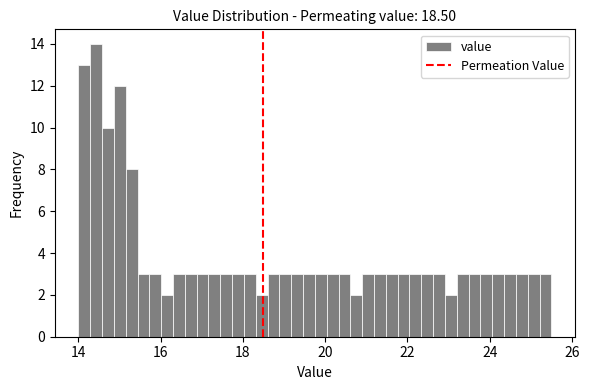

Read against the x-axis, roughly where is the centre of the tallest bar?

14.4